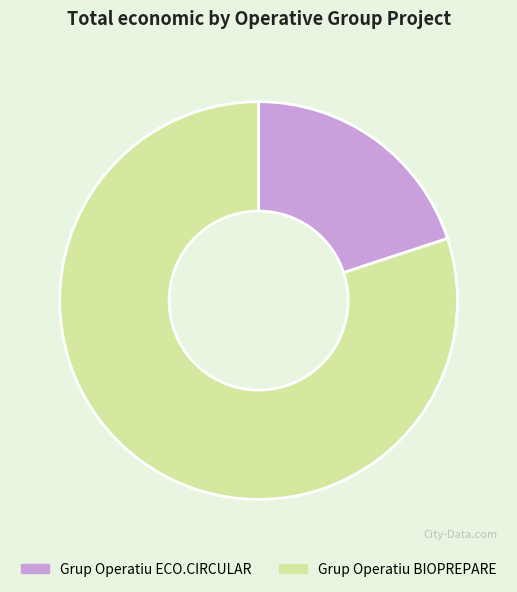

Between Grup Operatiu BIOPREPARE and Grup Operatiu ECO.CIRCULAR, which is larger?

Grup Operatiu BIOPREPARE